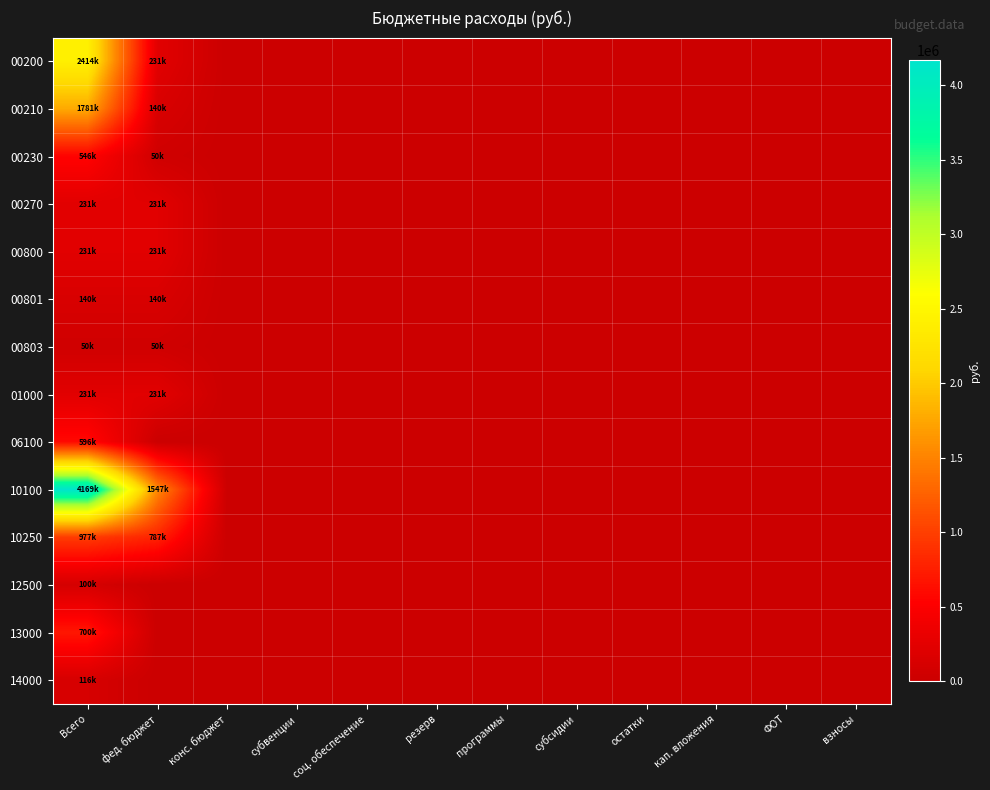

Reading left to right, what are all the values shown in this chart?

00200: Всего=2414412.0	фед. бюджет=231175.0	конс. бюджет=0.0	субвенции=0.0	соц. обеспечение=0.0	резерв=0.0	программы=0.0	субсидии=0.0	остатки=0.0	кап. вложения=0.0	ФОТ=0.0	взносы=0.0
00210: Всего=1781236.9	фед. бюджет=140000.0	конс. бюджет=0.0	субвенции=0.0	соц. обеспечение=0.0	резерв=0.0	программы=0.0	субсидии=0.0	остатки=0.0	кап. вложения=0.0	ФОТ=0.0	взносы=0.0
00230: Всего=546000.0	фед. бюджет=50000.0	конс. бюджет=0.0	субвенции=0.0	соц. обеспечение=0.0	резерв=0.0	программы=0.0	субсидии=0.0	остатки=0.0	кап. вложения=0.0	ФОТ=0.0	взносы=0.0
00270: Всего=231175.0	фед. бюджет=231175.0	конс. бюджет=0.0	субвенции=0.0	соц. обеспечение=0.0	резерв=0.0	программы=0.0	субсидии=0.0	остатки=0.0	кап. вложения=0.0	ФОТ=0.0	взносы=0.0
00800: Всего=231175.0	фед. бюджет=231175.0	конс. бюджет=0.0	субвенции=0.0	соц. обеспечение=0.0	резерв=0.0	программы=0.0	субсидии=0.0	остатки=0.0	кап. вложения=0.0	ФОТ=0.0	взносы=0.0
00801: Всего=140000.0	фед. бюджет=140000.0	конс. бюджет=0.0	субвенции=0.0	соц. обеспечение=0.0	резерв=0.0	программы=0.0	субсидии=0.0	остатки=0.0	кап. вложения=0.0	ФОТ=0.0	взносы=0.0
00803: Всего=50000.0	фед. бюджет=50000.0	конс. бюджет=0.0	субвенции=0.0	соц. обеспечение=0.0	резерв=0.0	программы=0.0	субсидии=0.0	остатки=0.0	кап. вложения=0.0	ФОТ=0.0	взносы=0.0
01000: Всего=231175.0	фед. бюджет=231175.0	конс. бюджет=0.0	субвенции=0.0	соц. обеспечение=0.0	резерв=0.0	программы=0.0	субсидии=0.0	остатки=0.0	кап. вложения=0.0	ФОТ=0.0	взносы=0.0
06100: Всего=596000.0	фед. бюджет=0.0	конс. бюджет=0.0	субвенции=0.0	соц. обеспечение=0.0	резерв=0.0	программы=0.0	субсидии=0.0	остатки=0.0	кап. вложения=0.0	ФОТ=0.0	взносы=0.0
10100: Всего=4168969.0	фед. бюджет=1546854.5	конс. бюджет=0.0	субвенции=0.0	соц. обеспечение=0.0	резерв=0.0	программы=0.0	субсидии=0.0	остатки=0.0	кап. вложения=0.0	ФОТ=0.0	взносы=0.0
10250: Всего=976827.6	фед. бюджет=786529.3	конс. бюджет=0.0	субвенции=0.0	соц. обеспечение=0.0	резерв=0.0	программы=0.0	субсидии=0.0	остатки=0.0	кап. вложения=0.0	ФОТ=0.0	взносы=0.0
12500: Всего=100000.0	фед. бюджет=0.0	конс. бюджет=0.0	субвенции=0.0	соц. обеспечение=0.0	резерв=0.0	программы=0.0	субсидии=0.0	остатки=0.0	кап. вложения=0.0	ФОТ=0.0	взносы=0.0
13000: Всего=700000.0	фед. бюджет=0.0	конс. бюджет=0.0	субвенции=0.0	соц. обеспечение=0.0	резерв=0.0	программы=0.0	субсидии=0.0	остатки=0.0	кап. вложения=0.0	ФОТ=0.0	взносы=0.0
14000: Всего=116000.0	фед. бюджет=0.0	конс. бюджет=0.0	субвенции=0.0	соц. обеспечение=0.0	резерв=0.0	программы=0.0	субсидии=0.0	остатки=0.0	кап. вложения=0.0	ФОТ=0.0	взносы=0.0